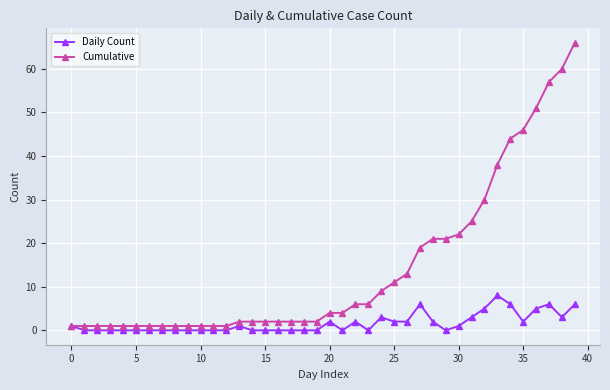

Which series has the widest spread of values?

Cumulative